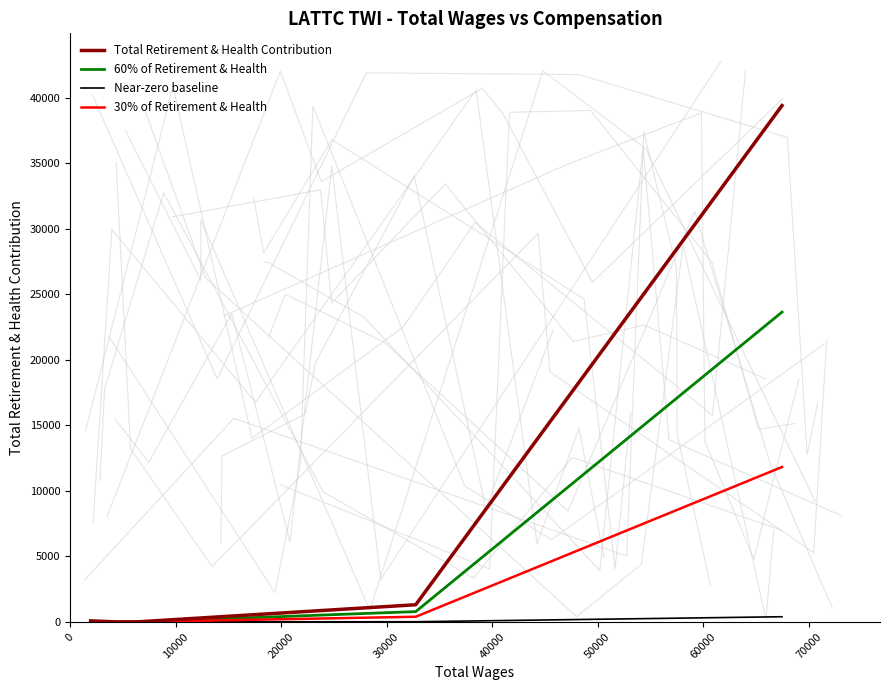

What is the sum of the 30% of Retirement & Health values at 20000 and 30000?

393.0